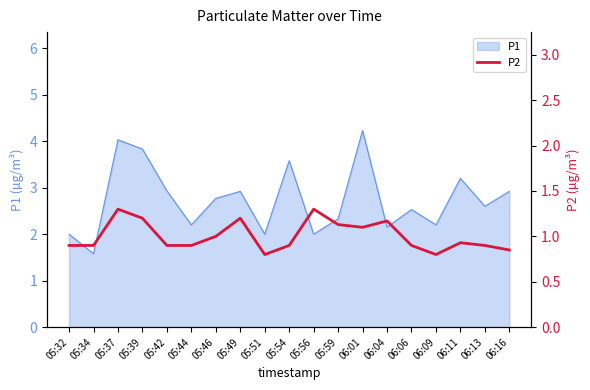

Reading left to right, what are all the values shown in this chart?

05:32=0.9	05:34=0.9	05:37=1.3	05:39=1.2	05:42=0.9	05:44=0.9	05:46=1.0	05:49=1.2	05:51=0.8	05:54=0.9	05:56=1.3	05:59=1.1	06:01=1.1	06:04=1.2	06:06=0.9	06:09=0.8	06:11=0.9	06:13=0.9	06:16=0.8